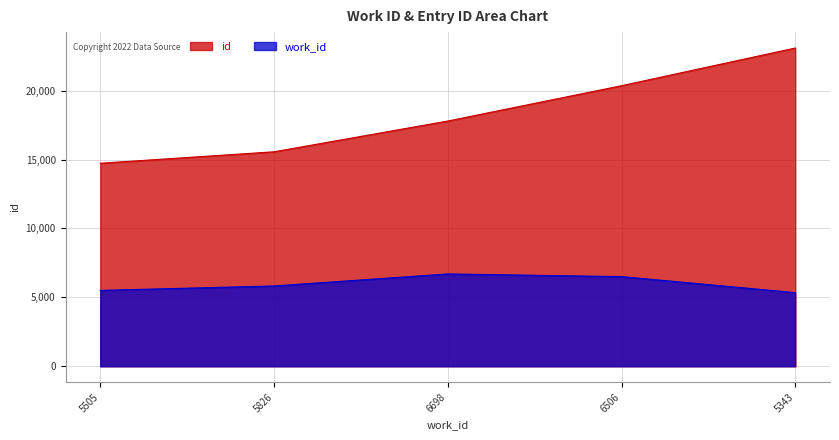

What is the average value of the id series?

18306